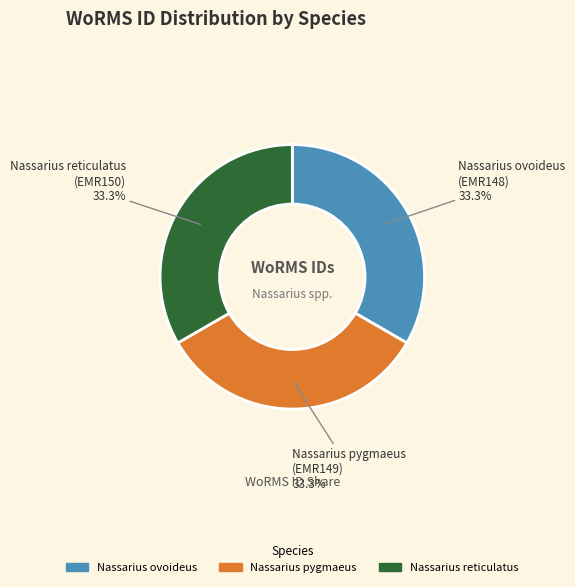

Is there any slice that represents more than half of the pie?

No